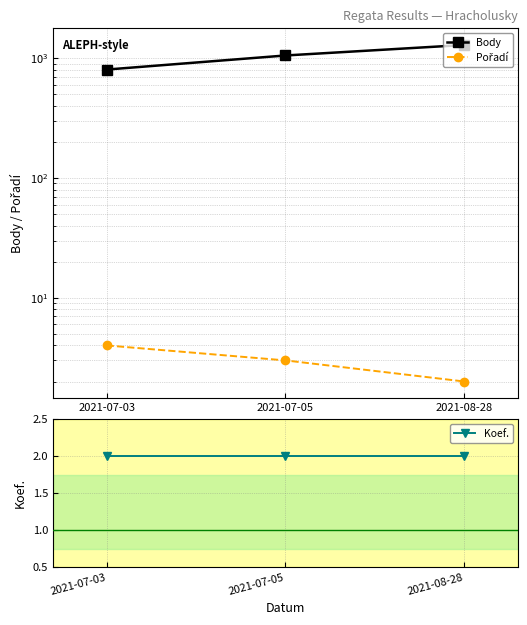

What is the minimum value shown in the chart?

2